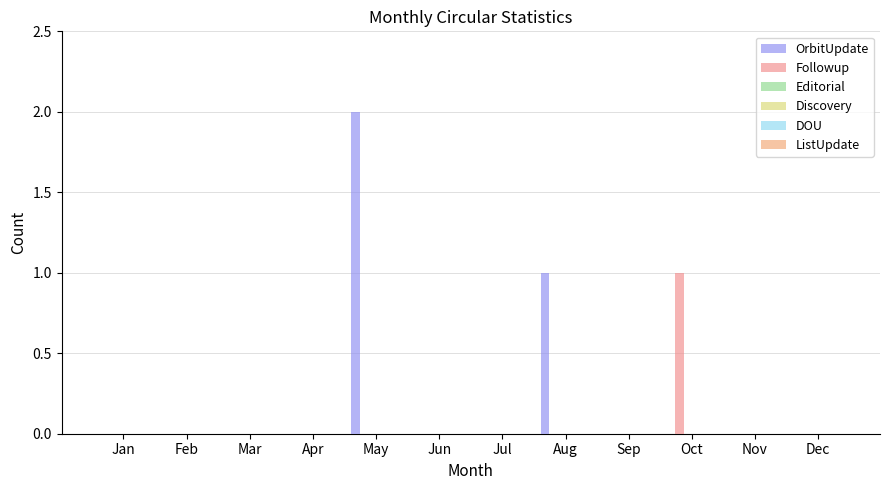

Which series has the widest spread of values?

OrbitUpdate